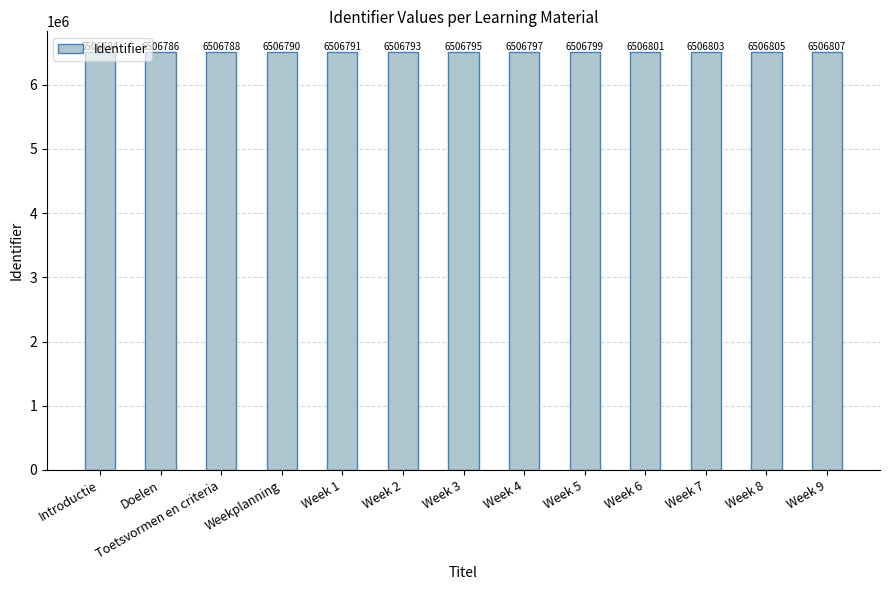

Reading left to right, list all the values displayed in this chart.

6506784	6506786	6506788	6506790	6506791	6506793	6506795	6506797	6506799	6506801	6506803	6506805	6506807